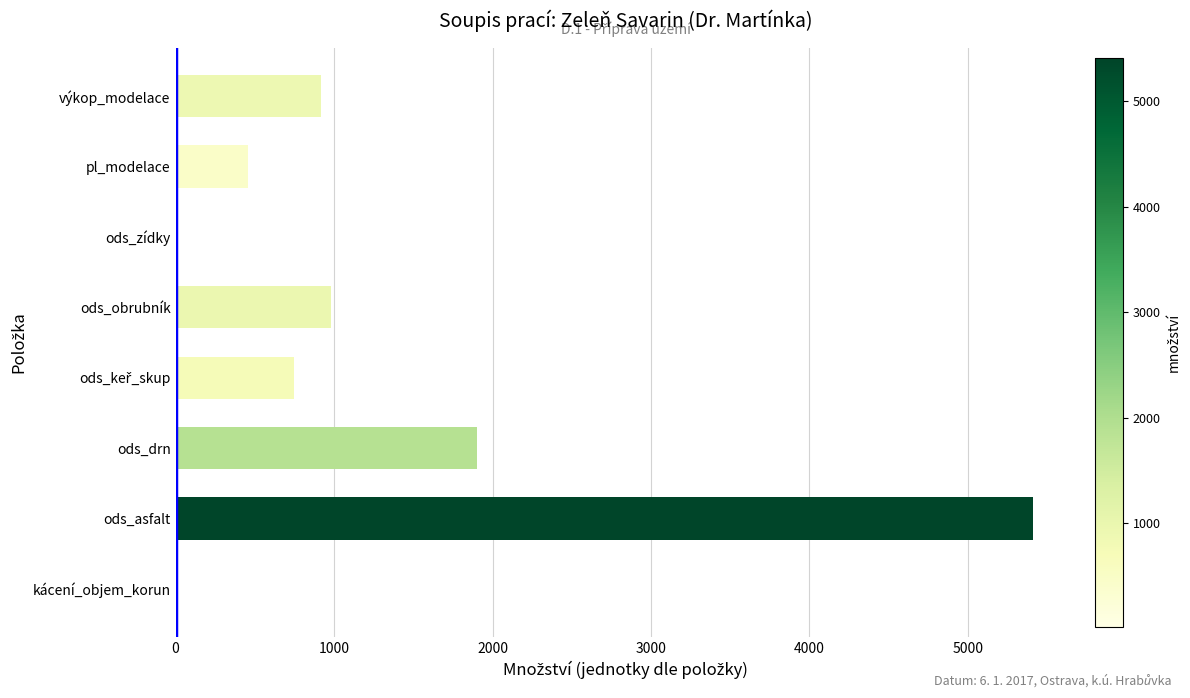

How many data points does each series have?

8